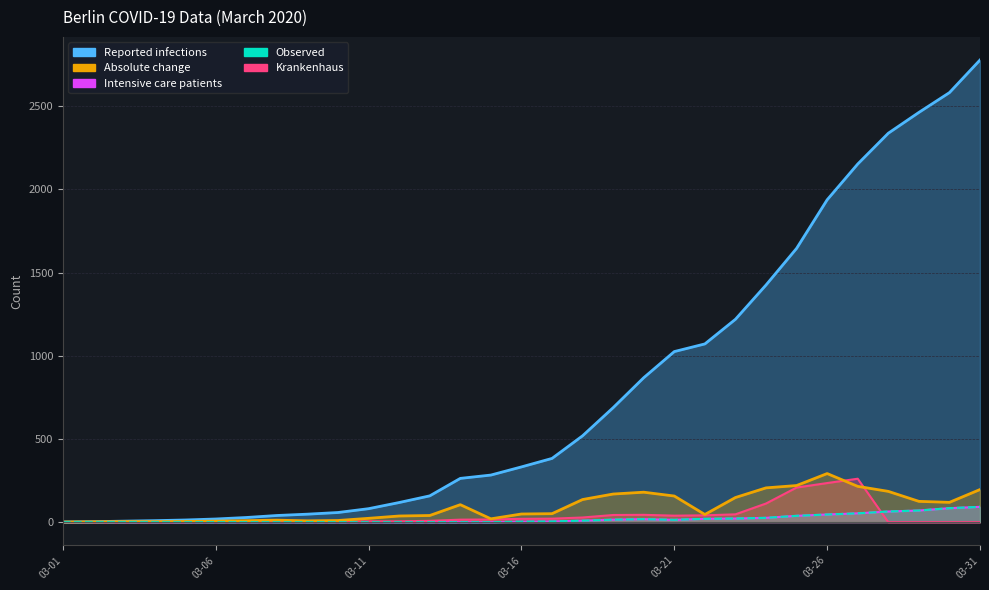

Does the chart have visible grid lines?

Yes